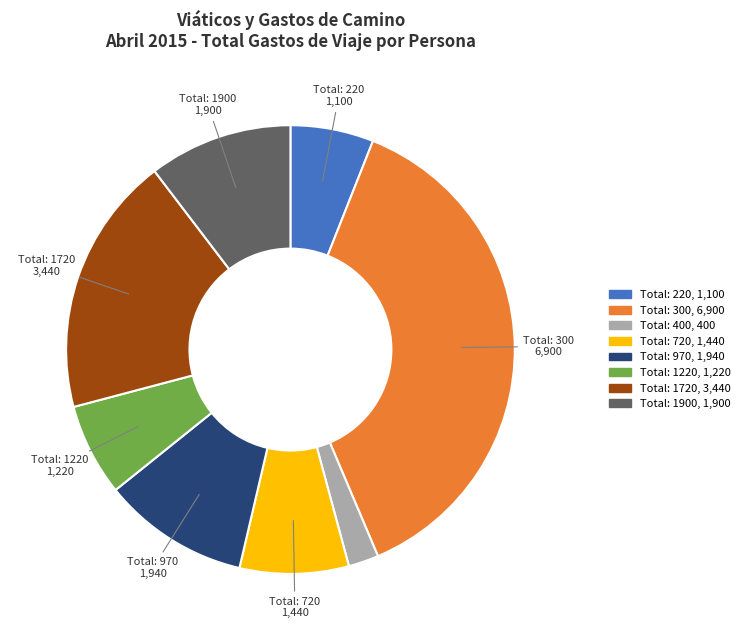

Is there a majority slice in this chart?

No